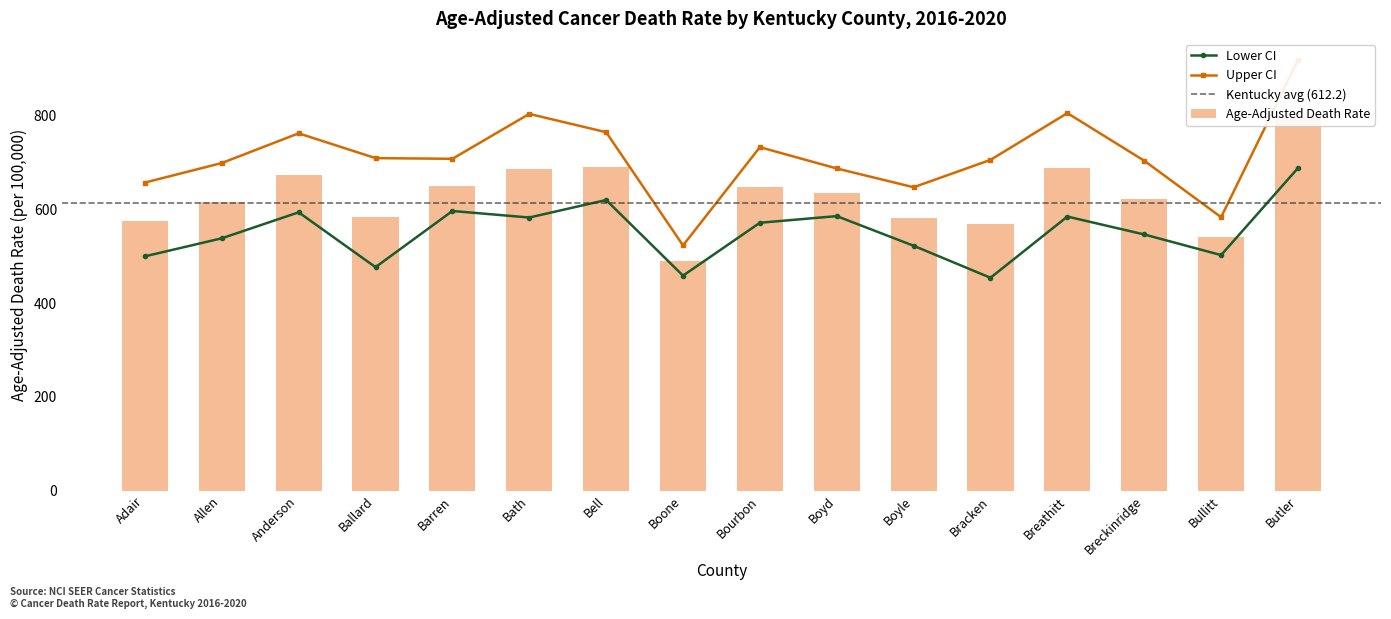

List the labels in order of Upper CI value, smallest first.

Boone, Bullitt, Boyle, Adair, Boyd, Allen, Breckinridge, Bracken, Barren, Ballard, Bourbon, Anderson, Bell, Bath, Breathitt, Butler